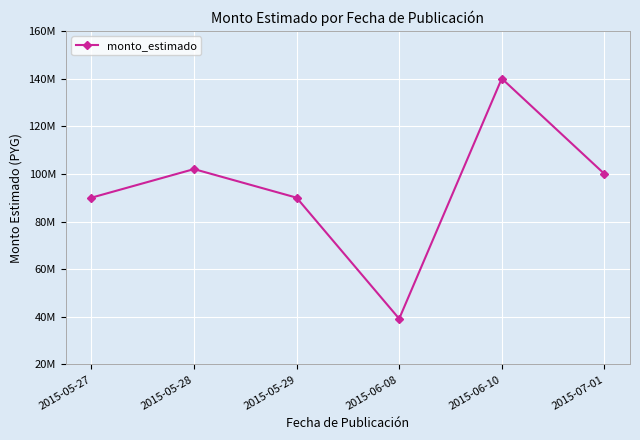

Is this an area chart (filled region under the line)?

No